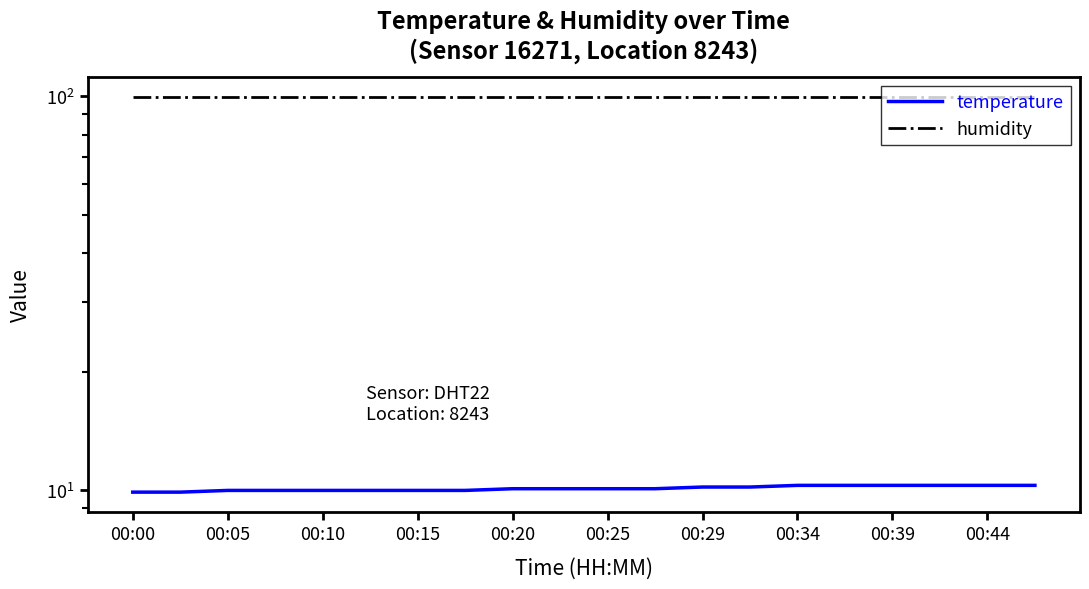

What is the sum of the temperature values at 00:25 and 13?

20.2